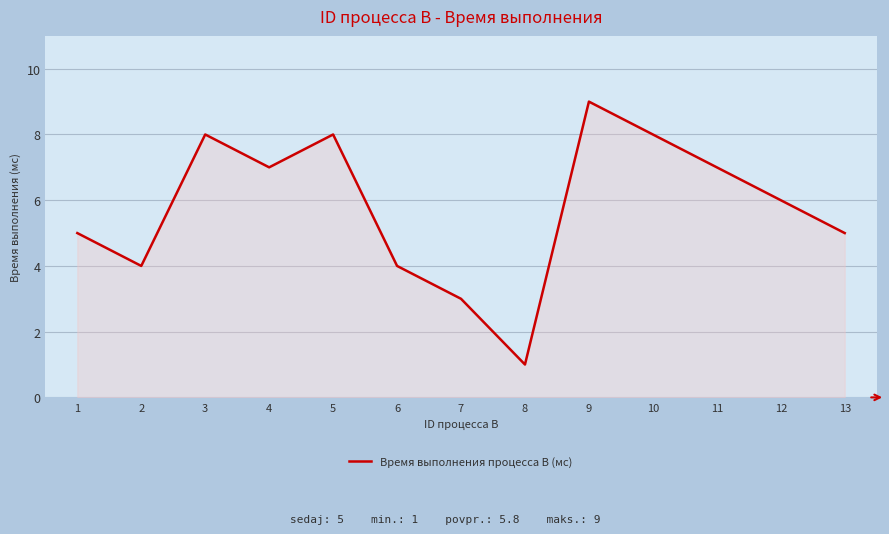

What is the average value?

6